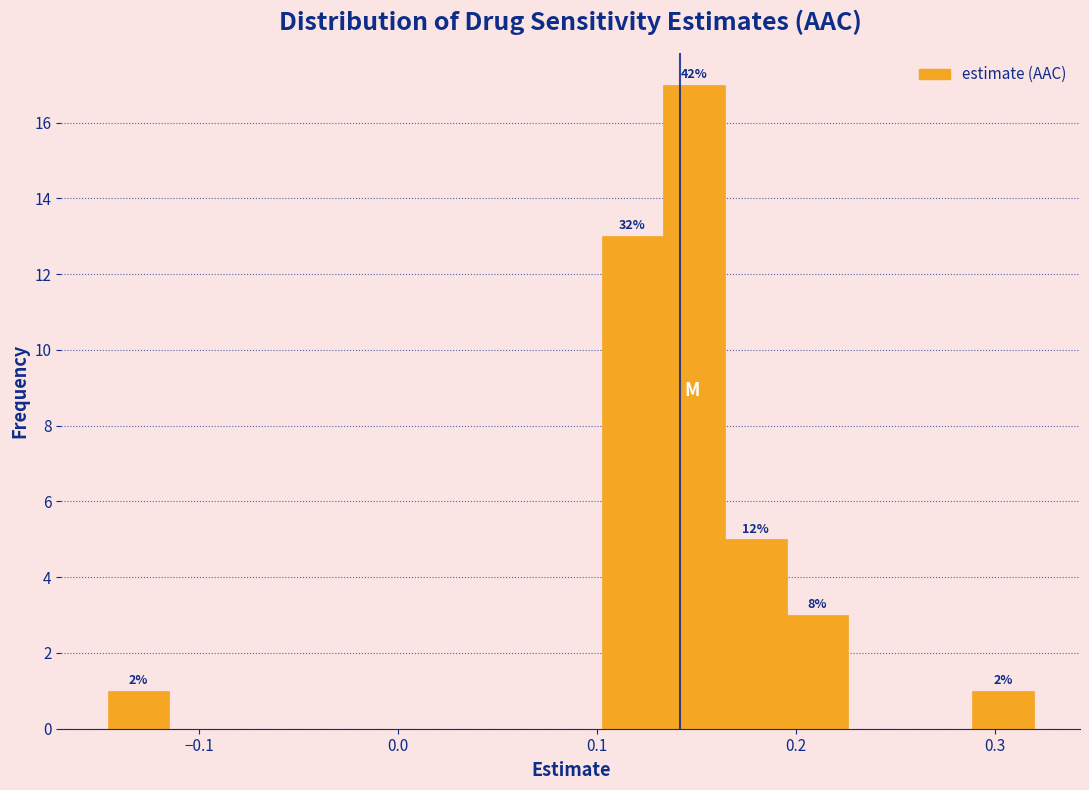

Read against the x-axis, roughly where is the centre of the tallest bar?

0.15